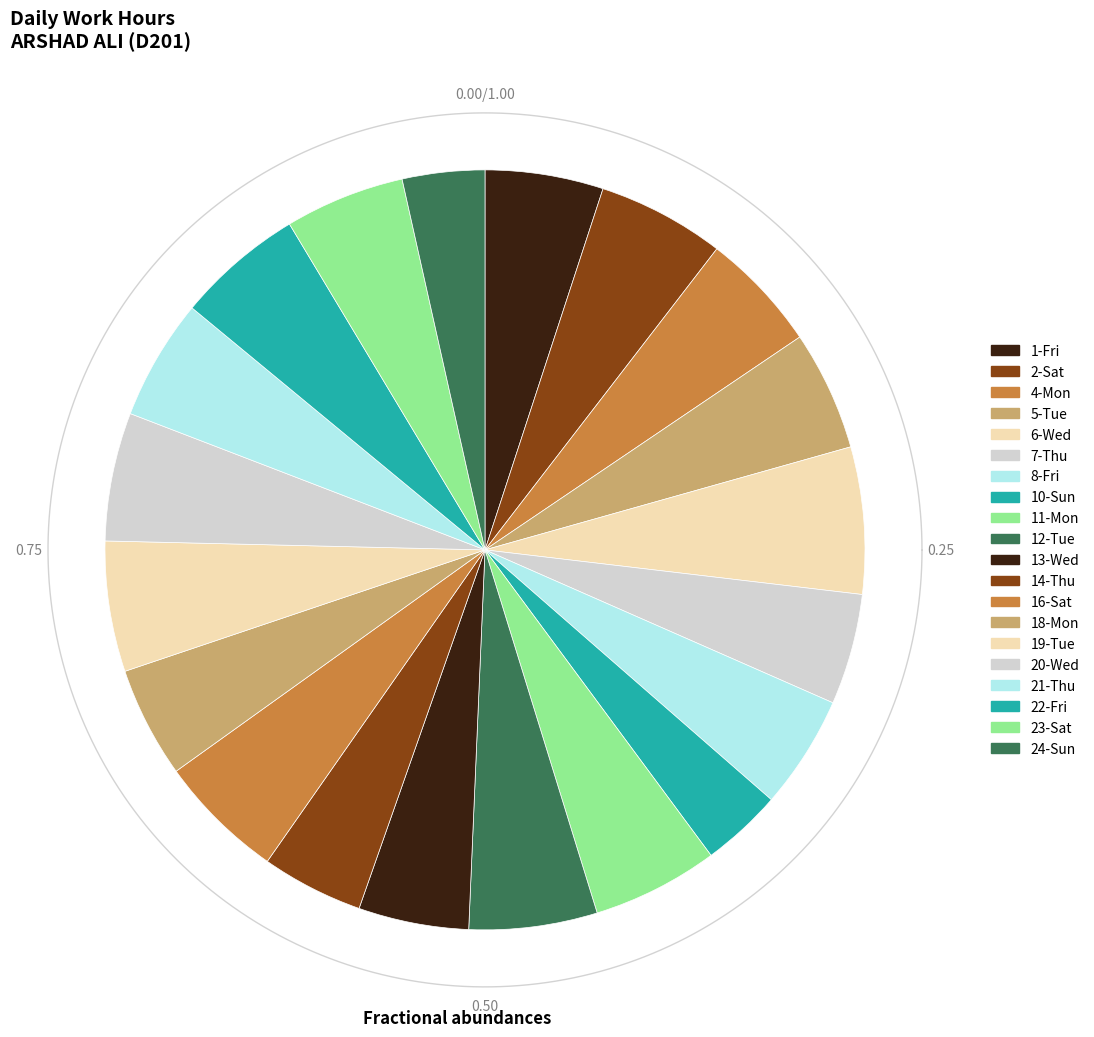

Is it true that 14-Thu is 4% of the pie?

True